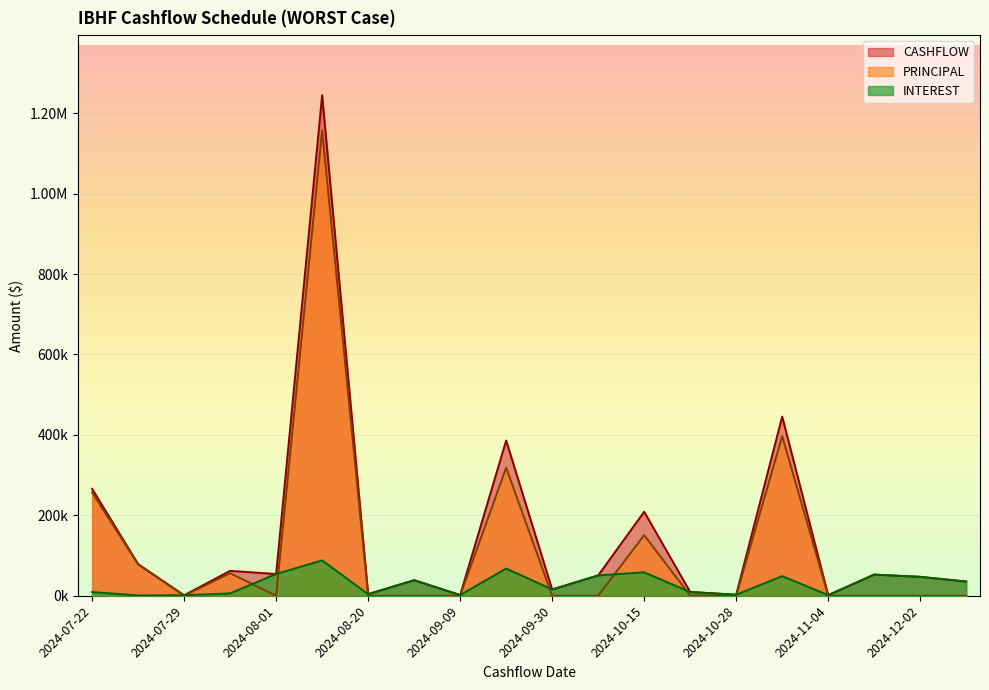

What are all the series names shown in the legend?

CASHFLOW, PRINCIPAL, INTEREST